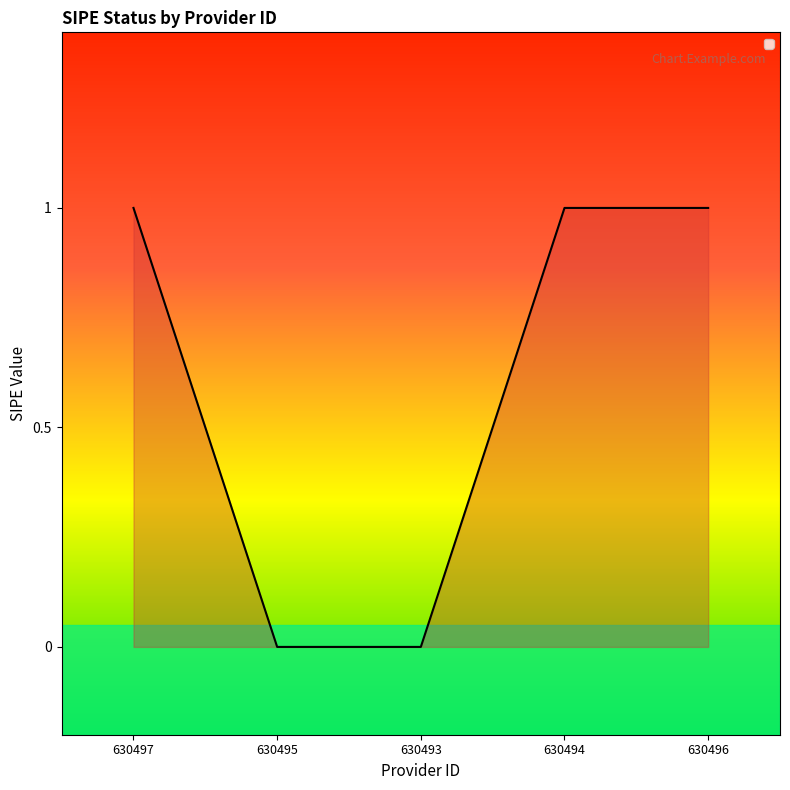

The chart shows a value of 1 at 630494. True or false?

True